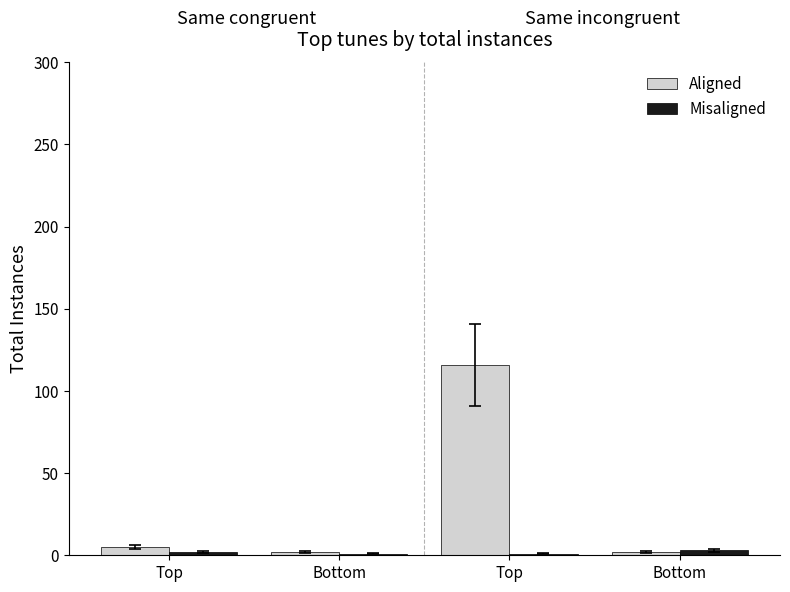

Rank the series at Top from lowest to highest value.

Misaligned, Aligned